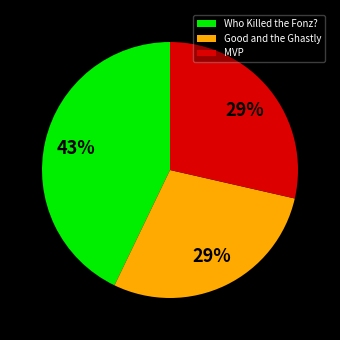

To the nearest percent, what portion does Who Killed the Fonz? represent?

43%